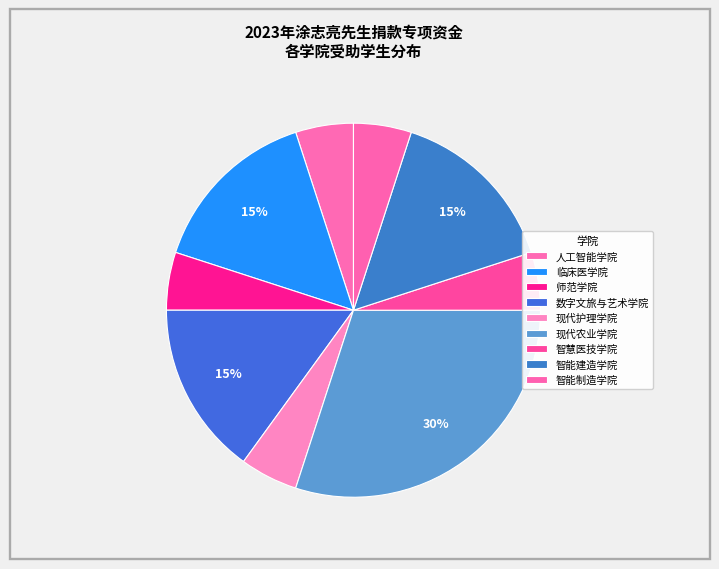

How many slices are in this pie chart?

9